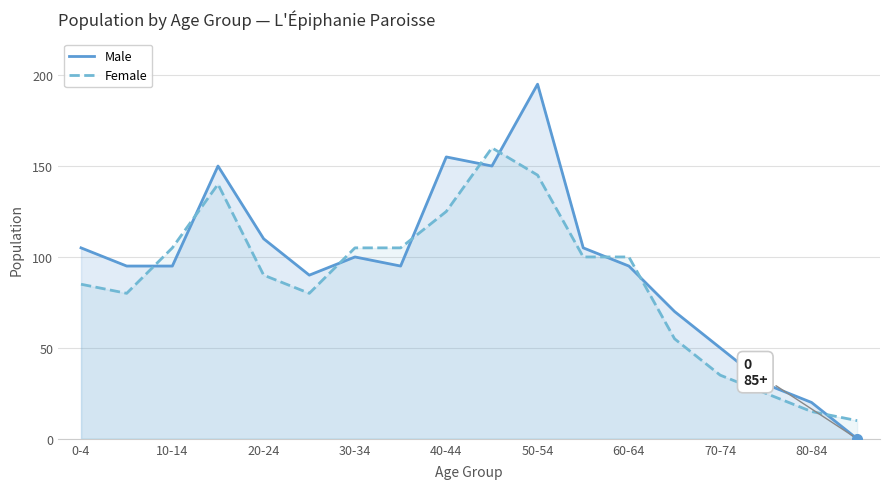

Which series has the widest spread of values?

Male